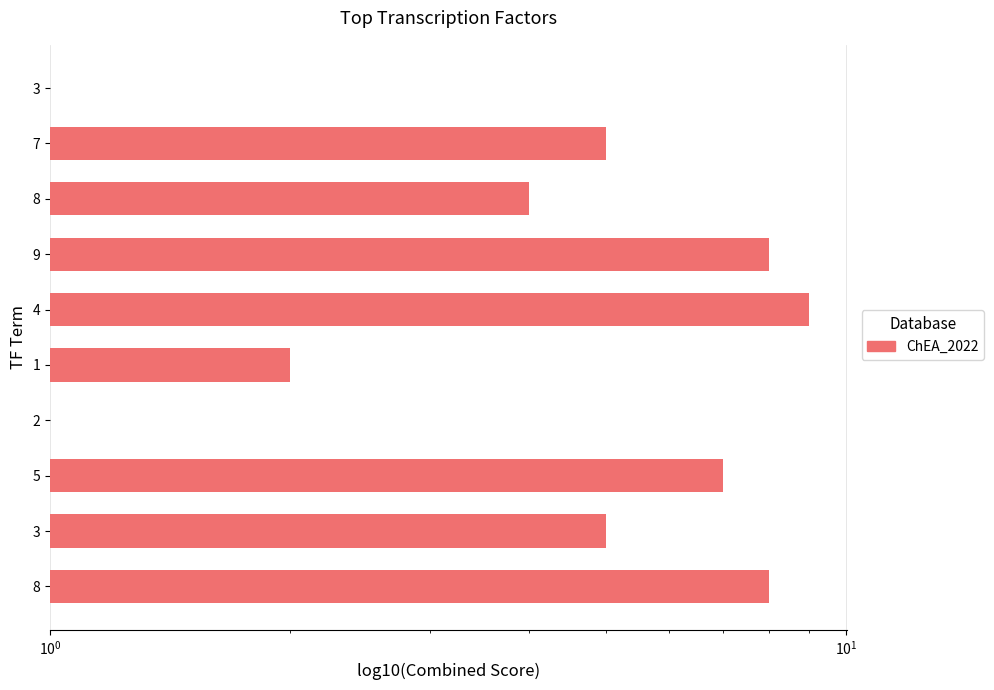

Count the values in the range 2 to 8.

7